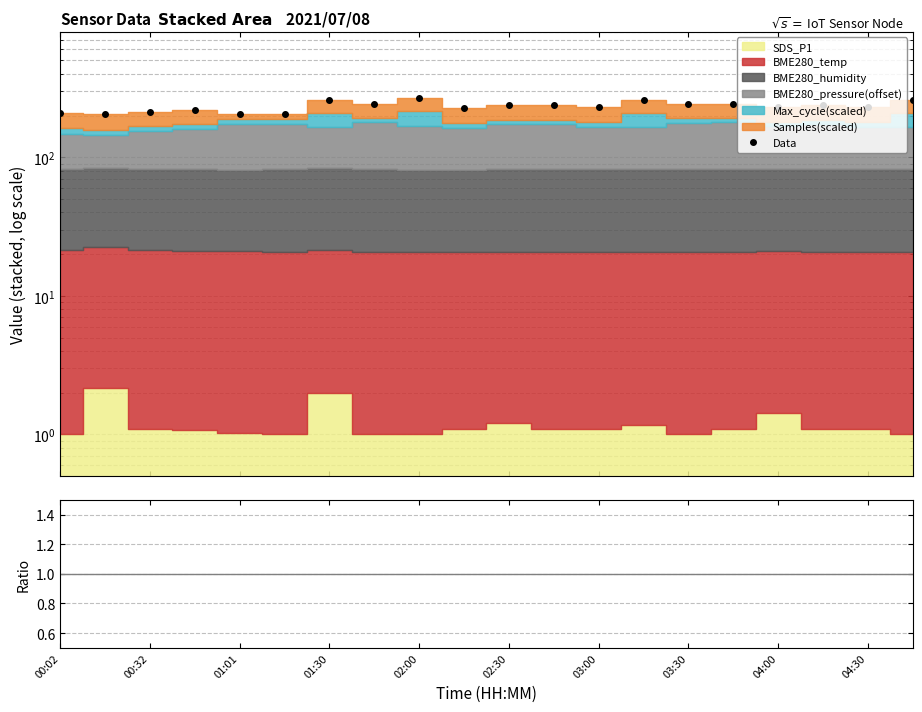

What is the difference between the maximum and second lowest values in the Total/BME280_temp series?

3.5